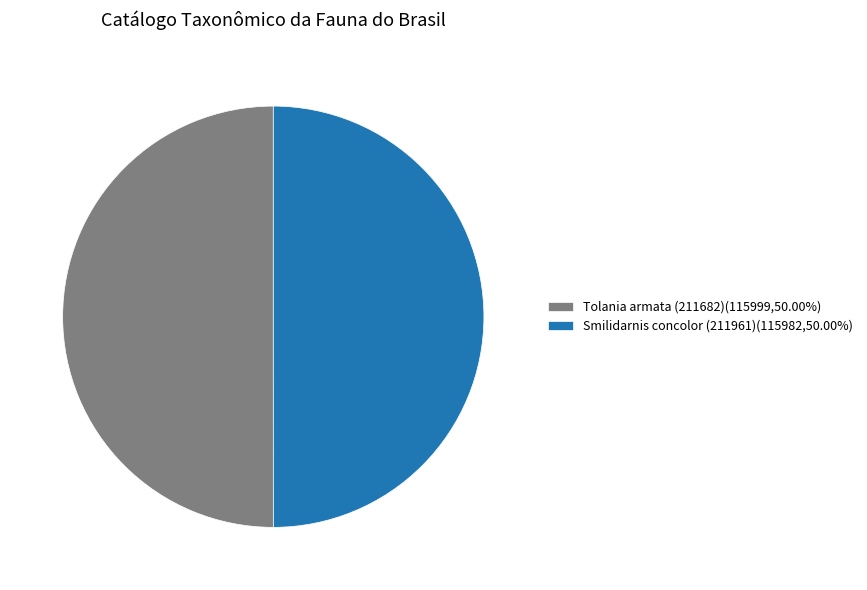

How many slices are in this pie chart?

2